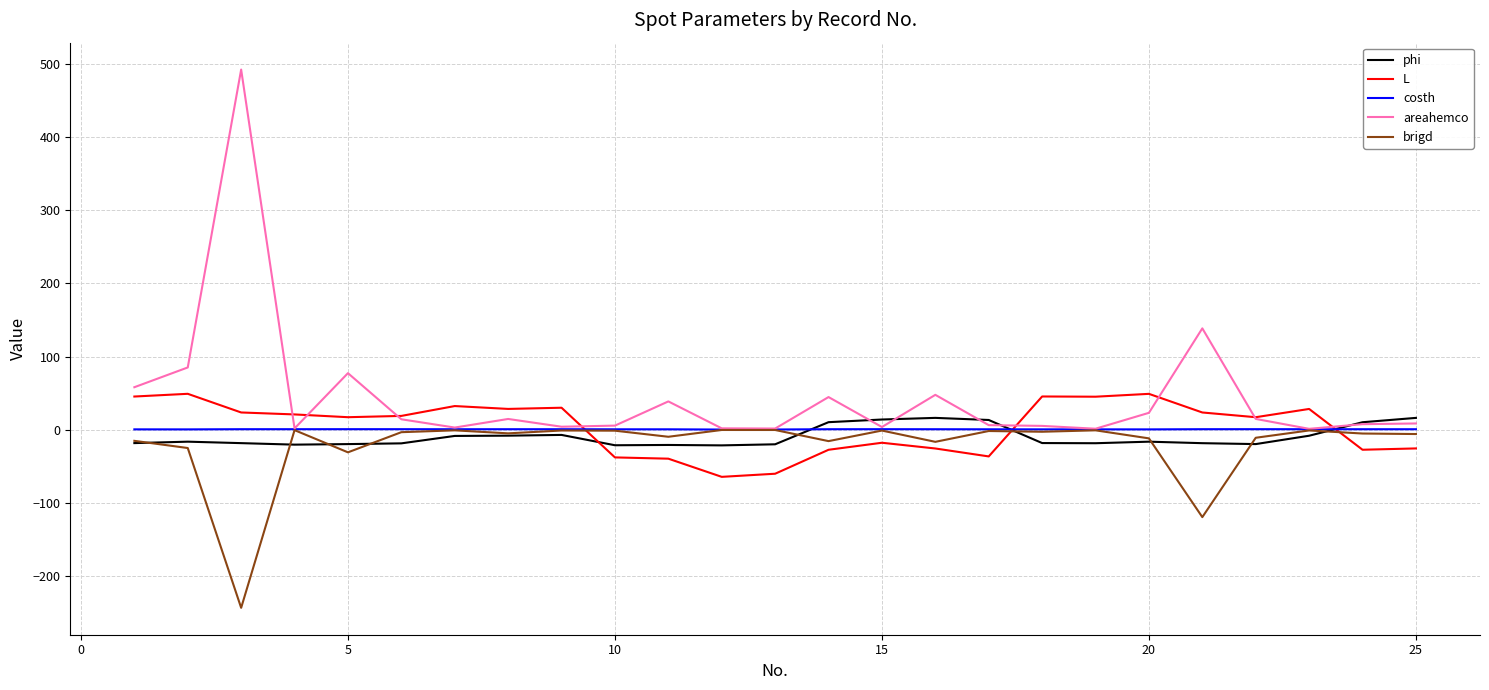

How many distinct data groups are displayed?

5